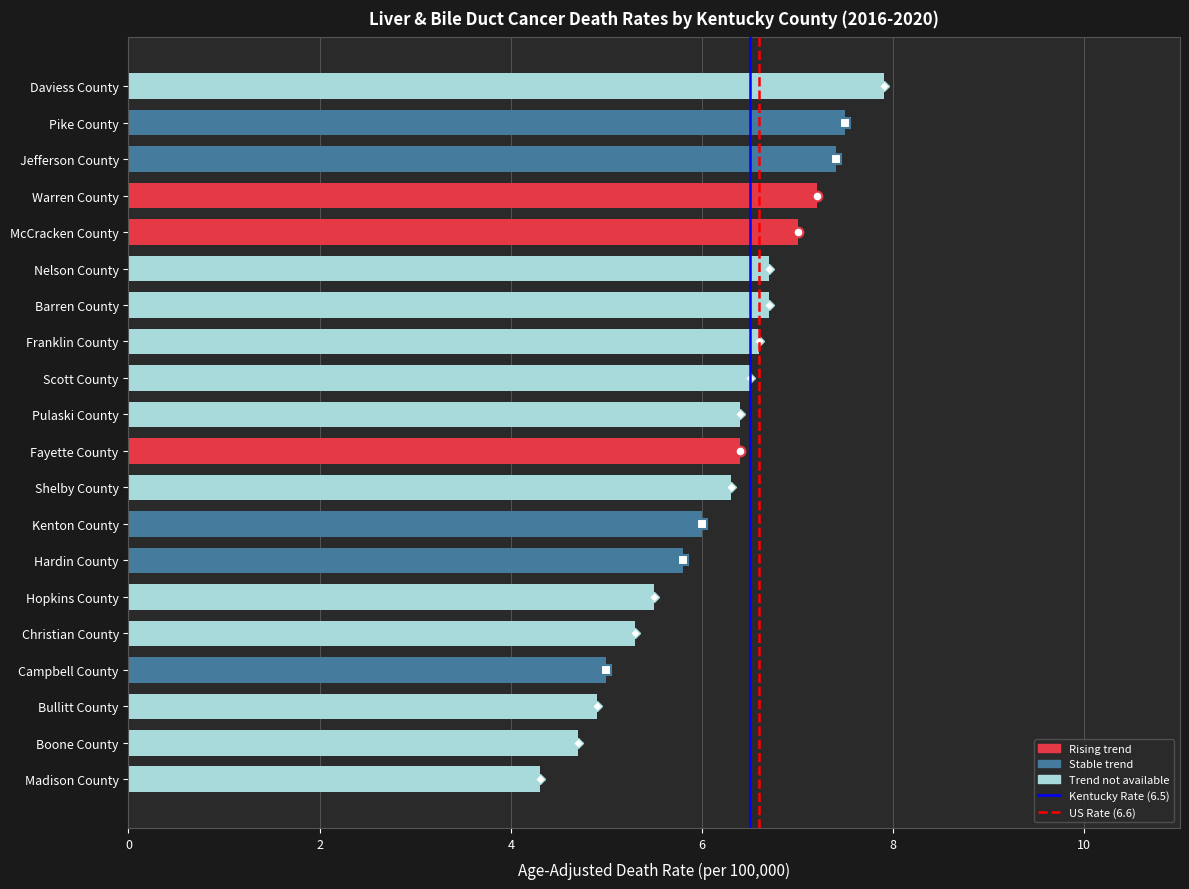

Are the bars horizontal?

Yes